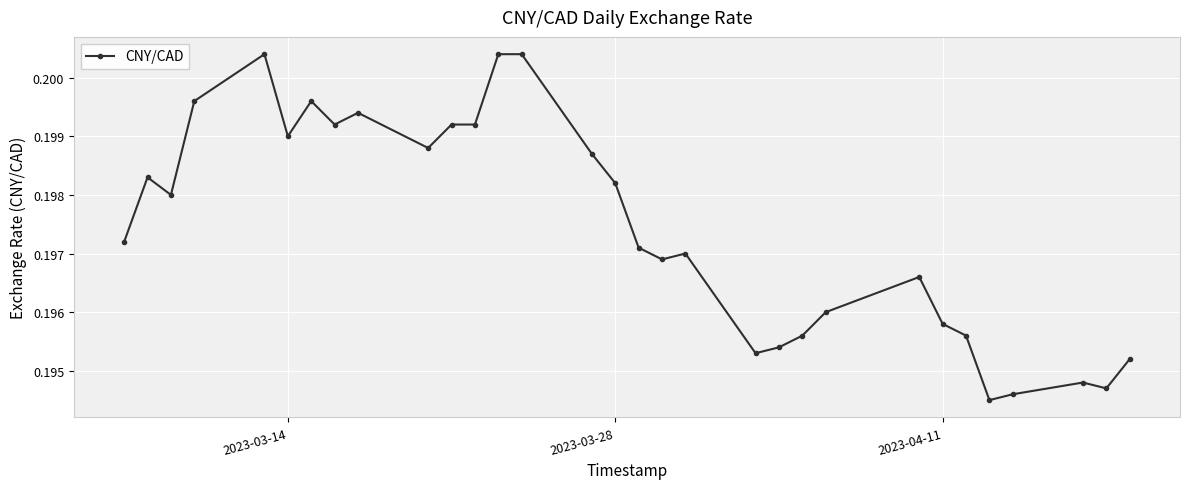

True or false: there are more than 0 points higher than both neighbors.

True